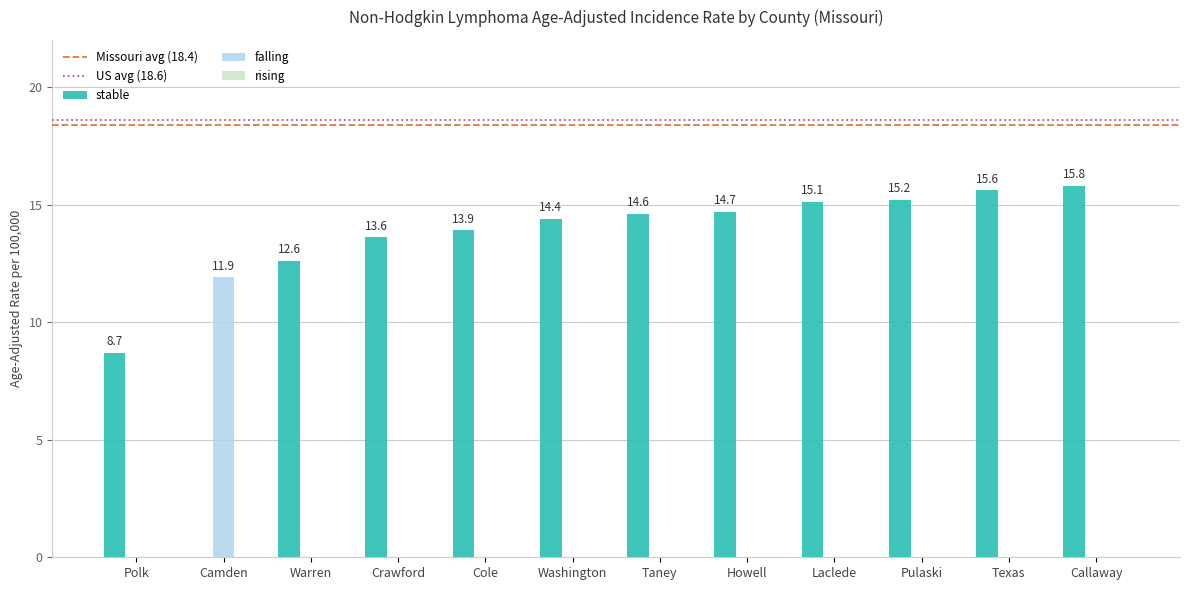

Which category has the highest value in the stable series?

Callaway